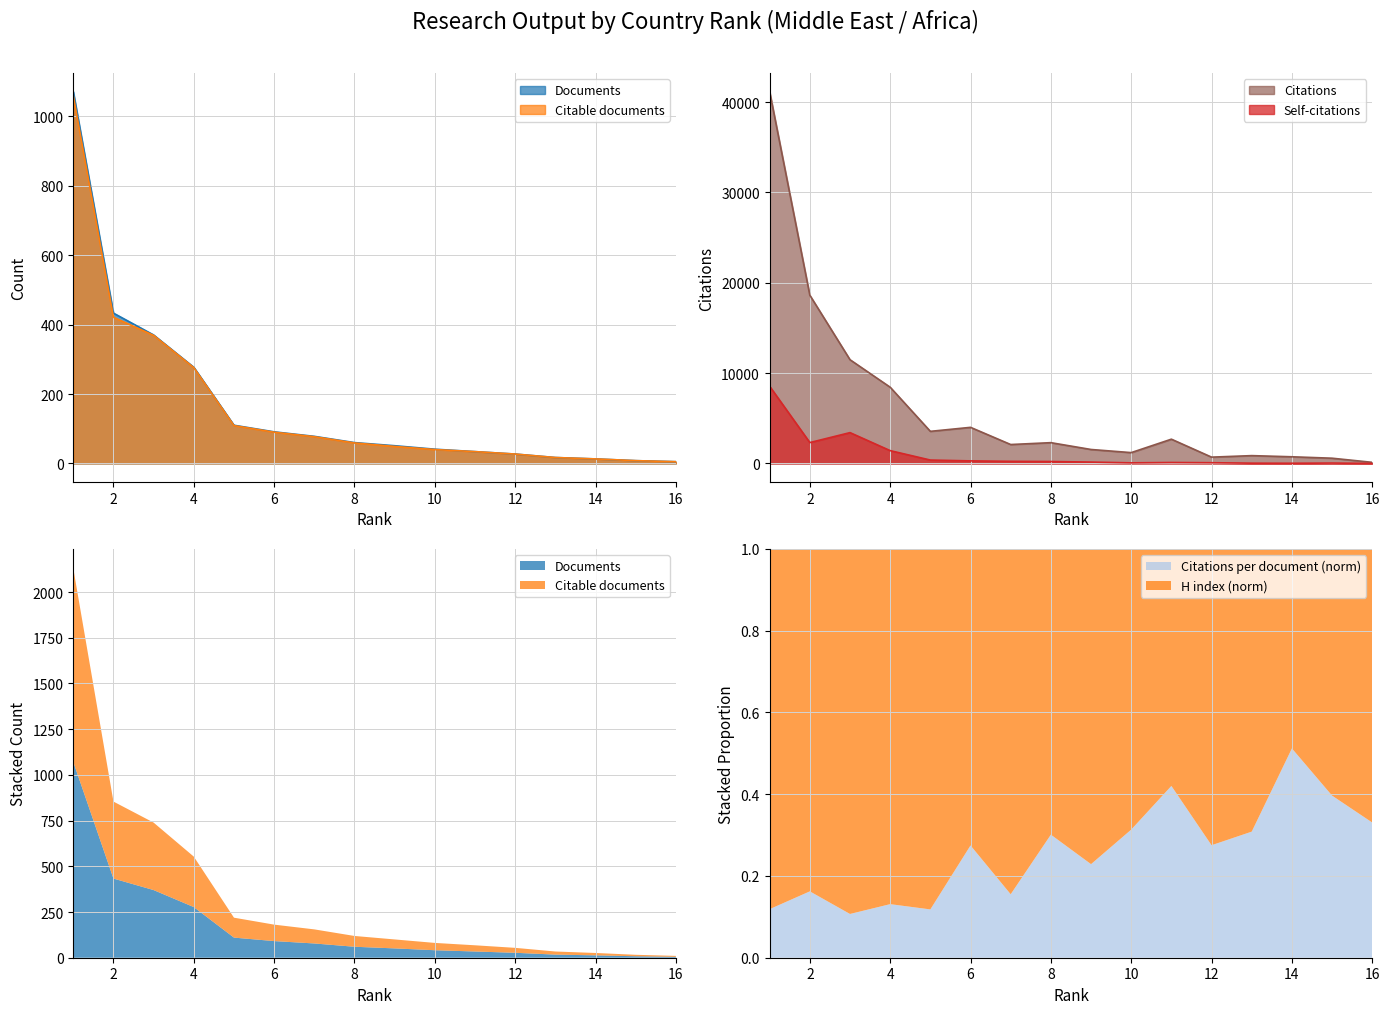

What is the sum of the Citable documents values at 4 and 16?

281